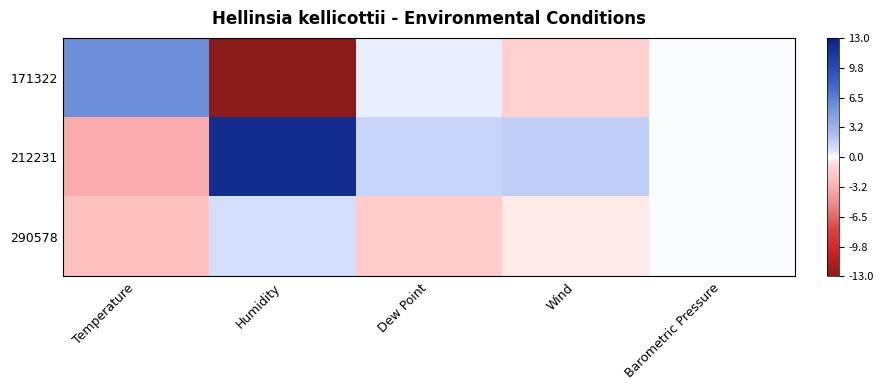

Reading left to right, what are all the values shown in this chart?

171322: Temperature=5.7	Humidity=-13.0	Dew Point=0.3	Wind=-1.3	Barometric Pressure=0.0
212231: Temperature=-3.3	Humidity=12.0	Dew Point=1.3	Wind=1.7	Barometric Pressure=0.0
290578: Temperature=-2.3	Humidity=1.0	Dew Point=-1.7	Wind=-0.3	Barometric Pressure=0.0